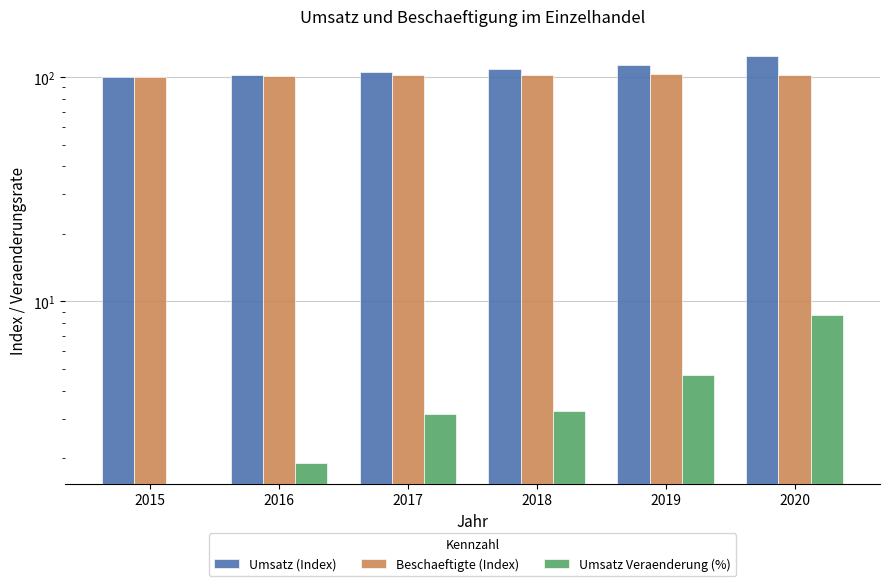

Reading right to left, transcribe all the data shown in this chart.

Umsatz (Index): 2020=123.5	2019=113.6	2018=108.5	2017=105.1	2016=101.9	2015=100.0
Beschaeftigte (Index): 2020=101.8	2019=102.7	2018=101.7	2017=102.2	2016=100.8	2015=100.0
Umsatz Veraenderung (%): 2020=8.7	2019=4.7	2018=3.2	2017=3.1	2016=1.9	2015=0.0